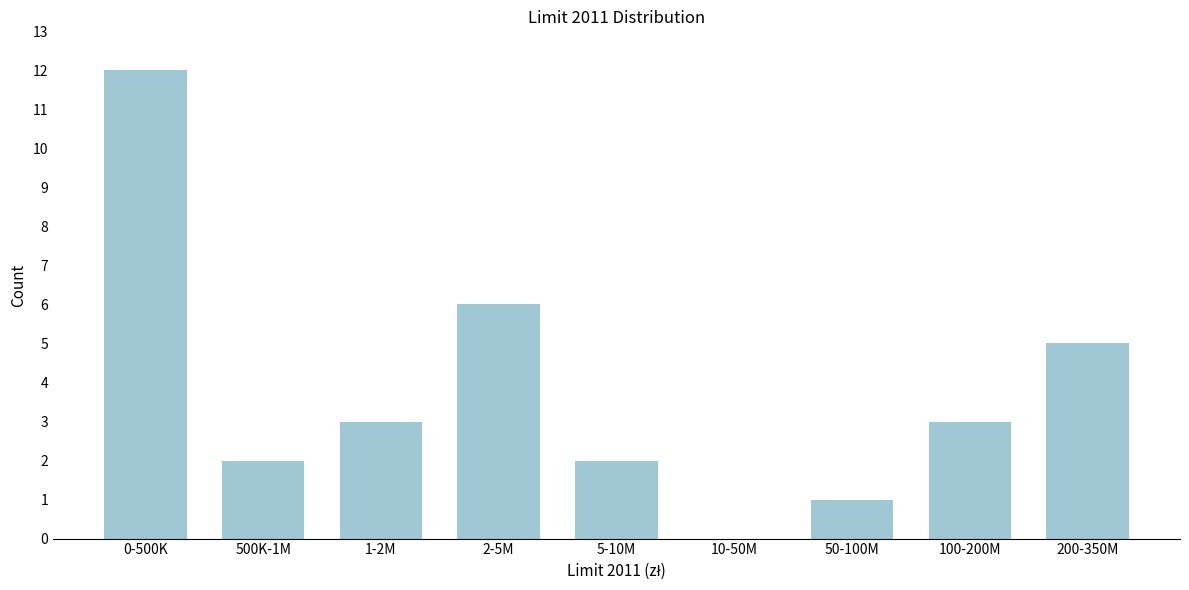

Reading left to right, what are all the values shown in this chart?

0-500K=12	500K-1M=2	1-2M=3	2-5M=6	5-10M=2	10-50M=0	50-100M=1	100-200M=3	200-350M=5